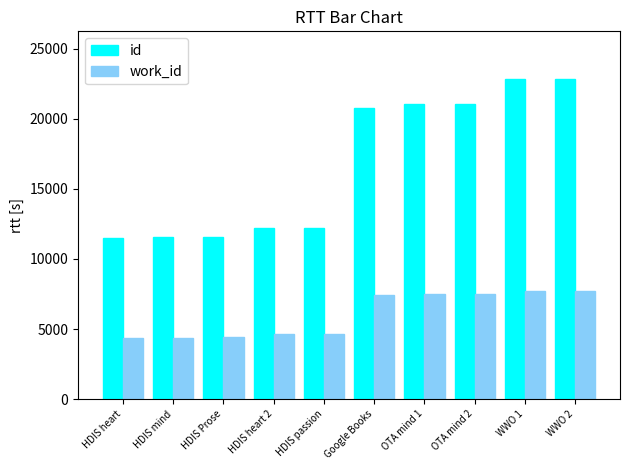

Read the work_id value at HDIS heart 2.

4628